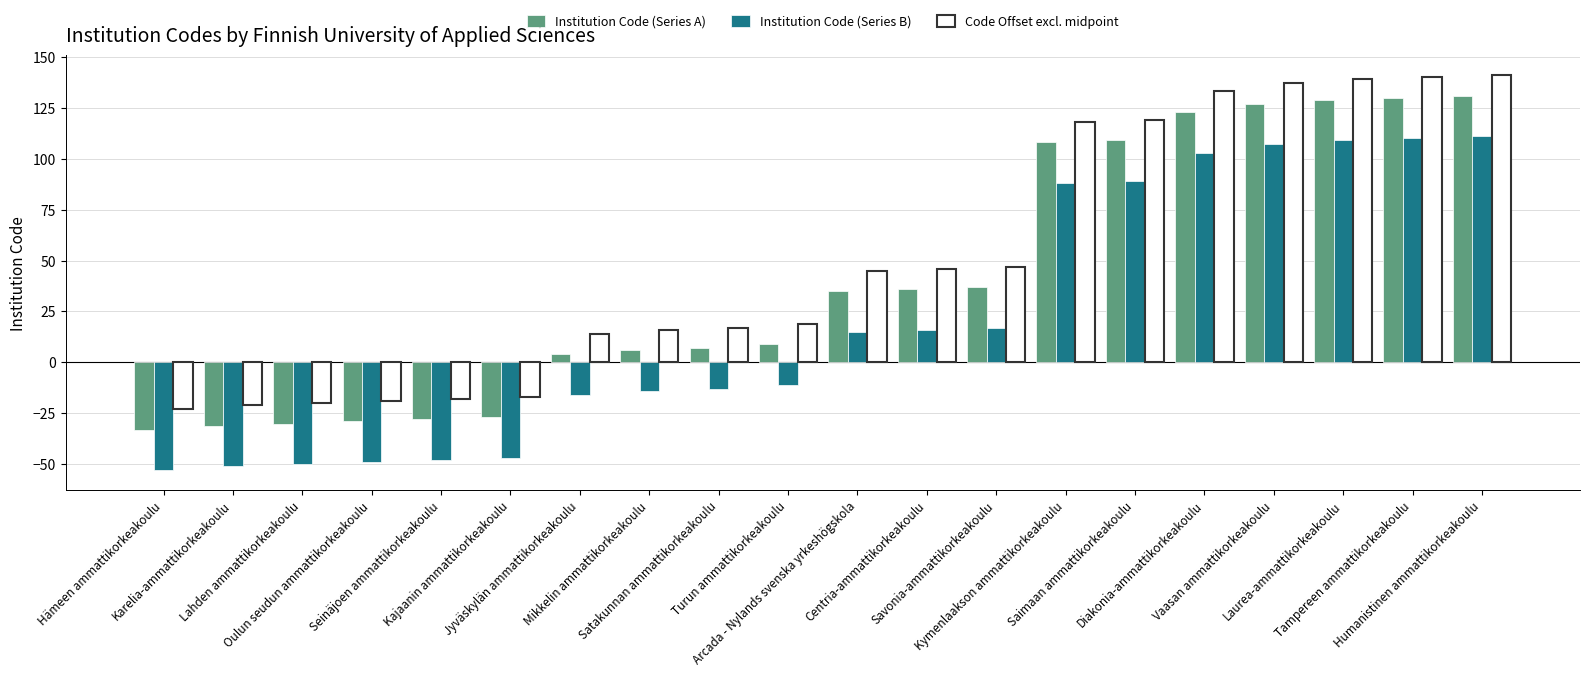

Are the bars grouped side by side (vs. stacked)?

Yes